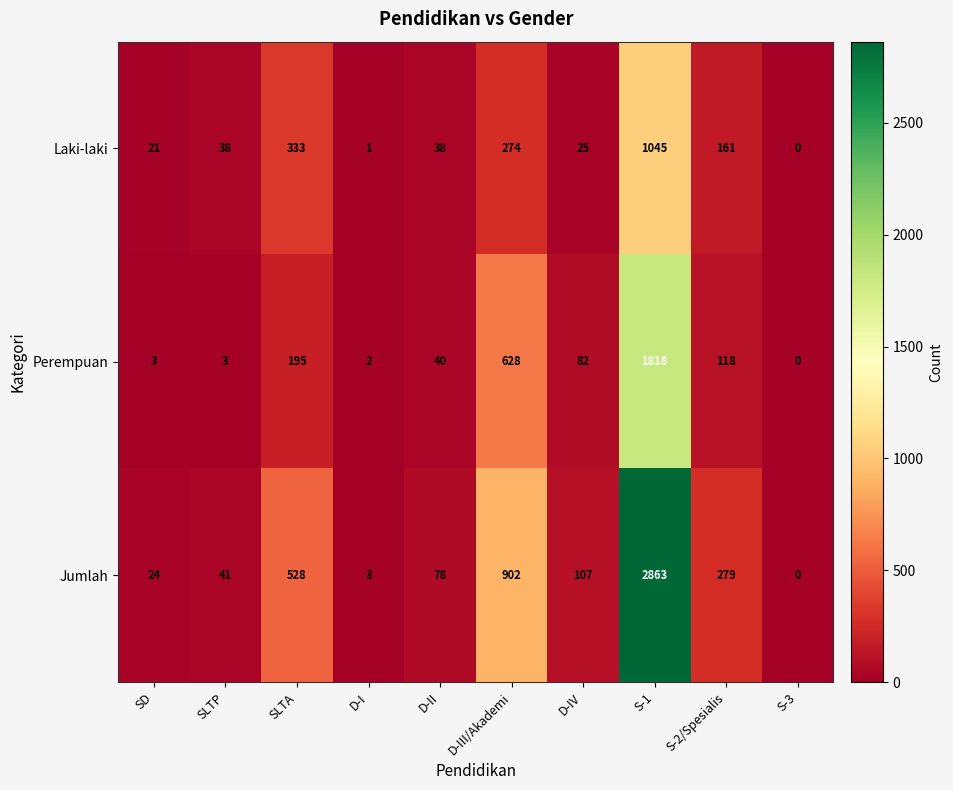

What is the maximum value shown in the chart?

2863